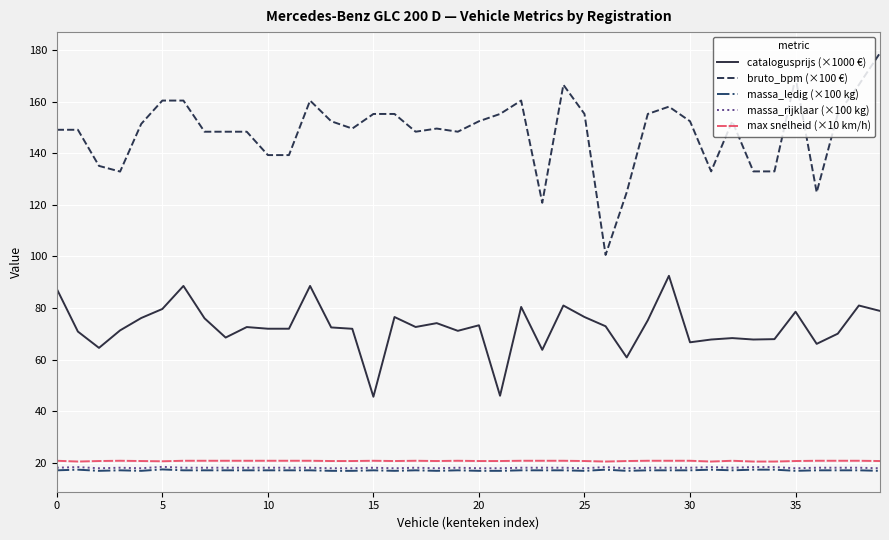

True or false: massa_rijklaar (×100 kg) and max snelheid (×10 km/h) intersect in this chart.

False